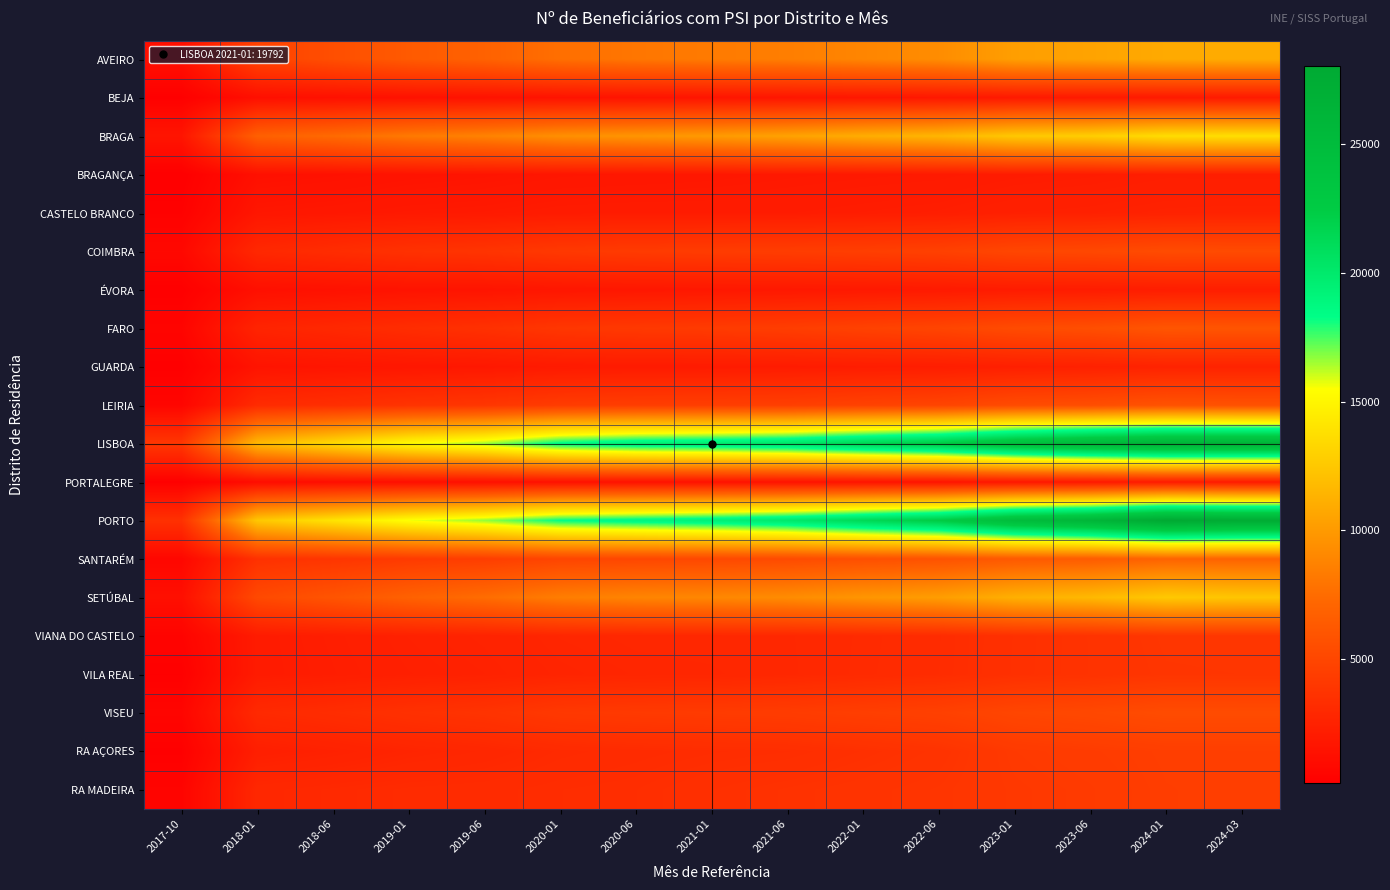

Which series has the largest total across all categories?

PORTO